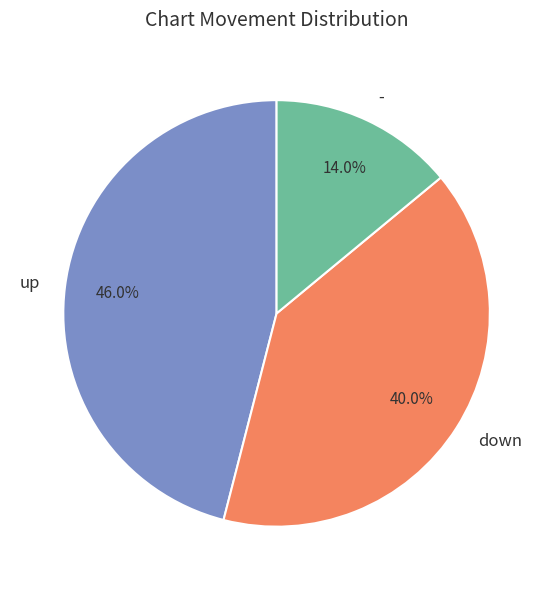

What is the smallest slice in the pie chart?

-